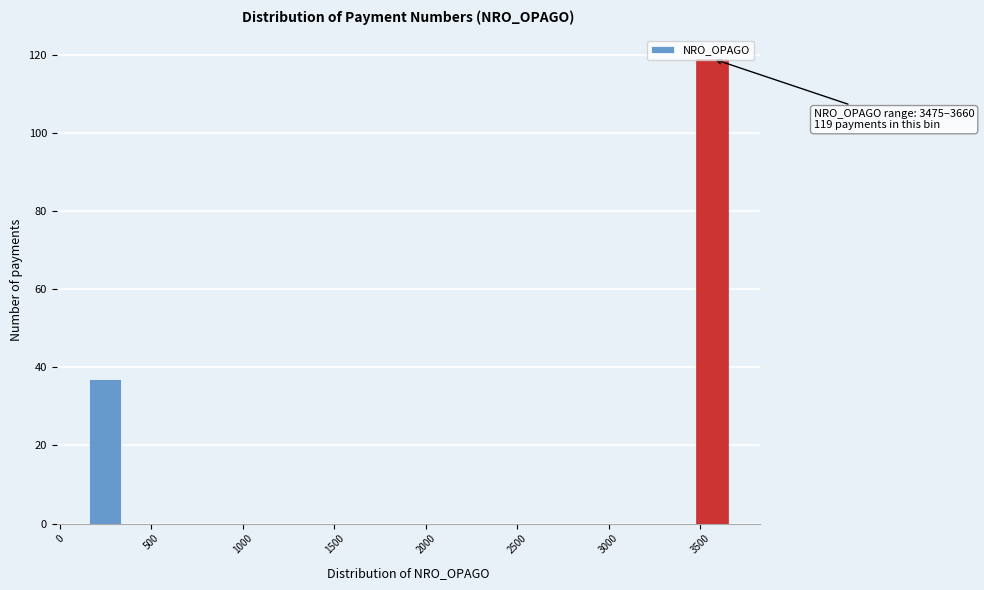

Around what value on the x-axis is the tallest bar? Give the approximate position of its centre, as read against the axis.

3550